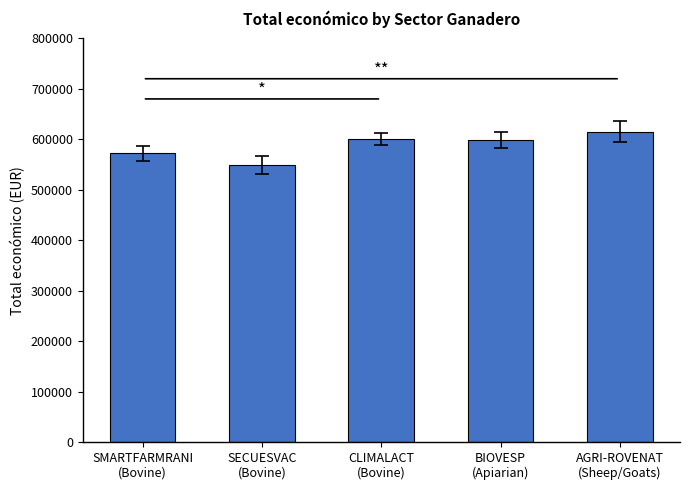

How many series are shown in this chart?

1